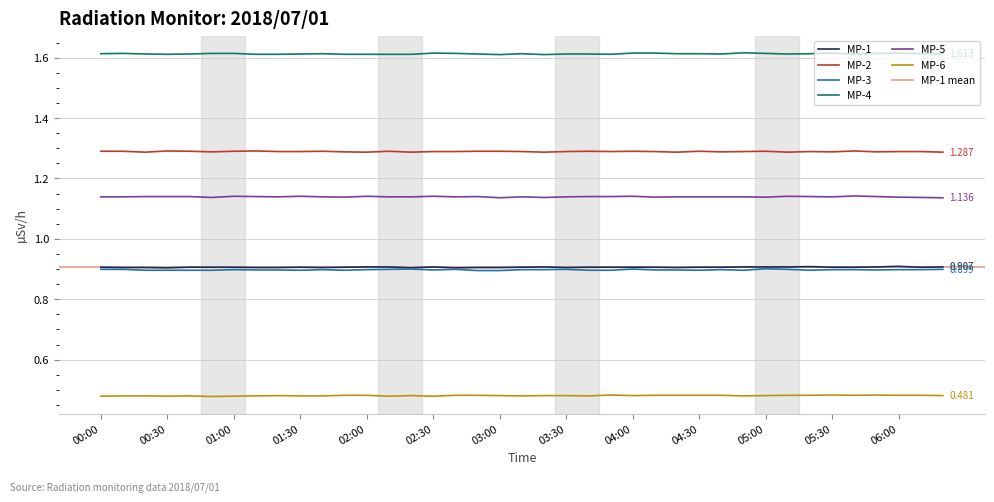

Read the MP-3 value at 02:20.

0.9